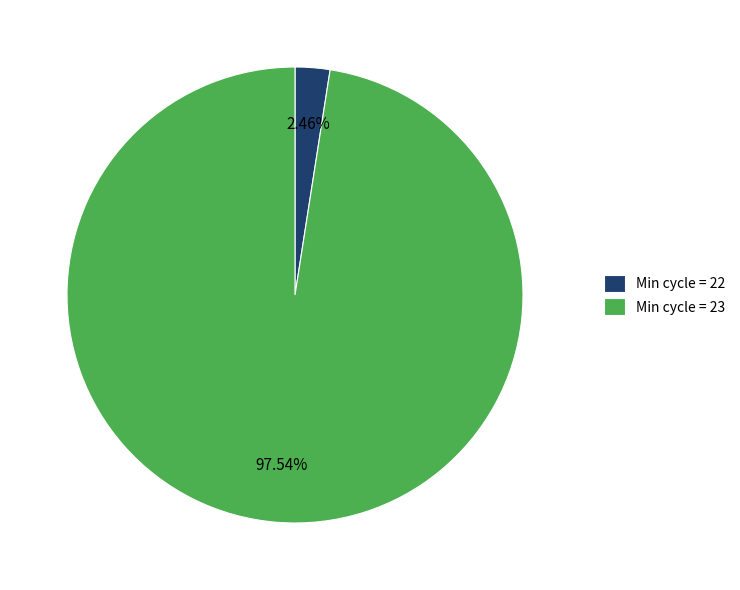

Is there any slice that represents more than half of the pie?

Yes